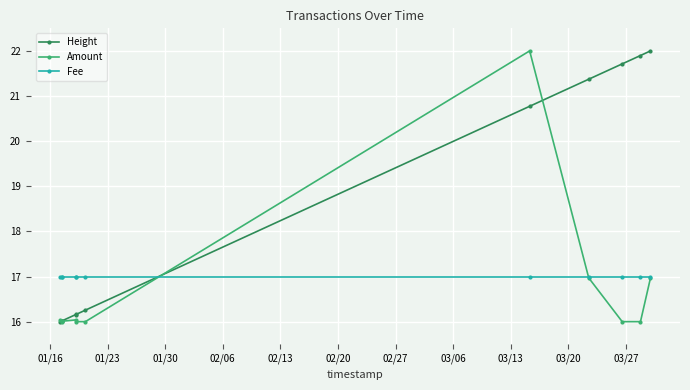

Rank the series at 02/27 from lowest to highest value.

Fee, Height, Amount